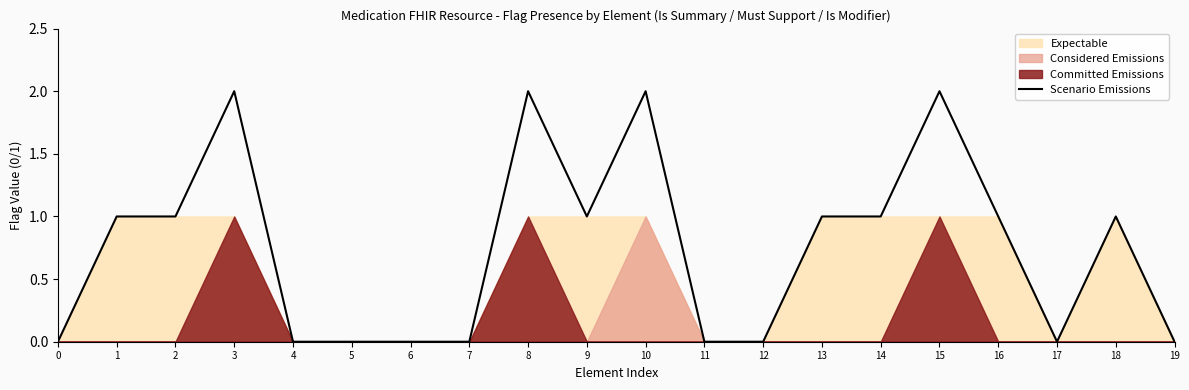

Reading right to left, transcribe all the data shown in this chart.

19=0	18=1	17=0	16=1	15=2	14=1	13=1	12=0	11=0	10=2	9=1	8=2	7=0	6=0	5=0	4=0	3=2	2=1	1=1	0=0